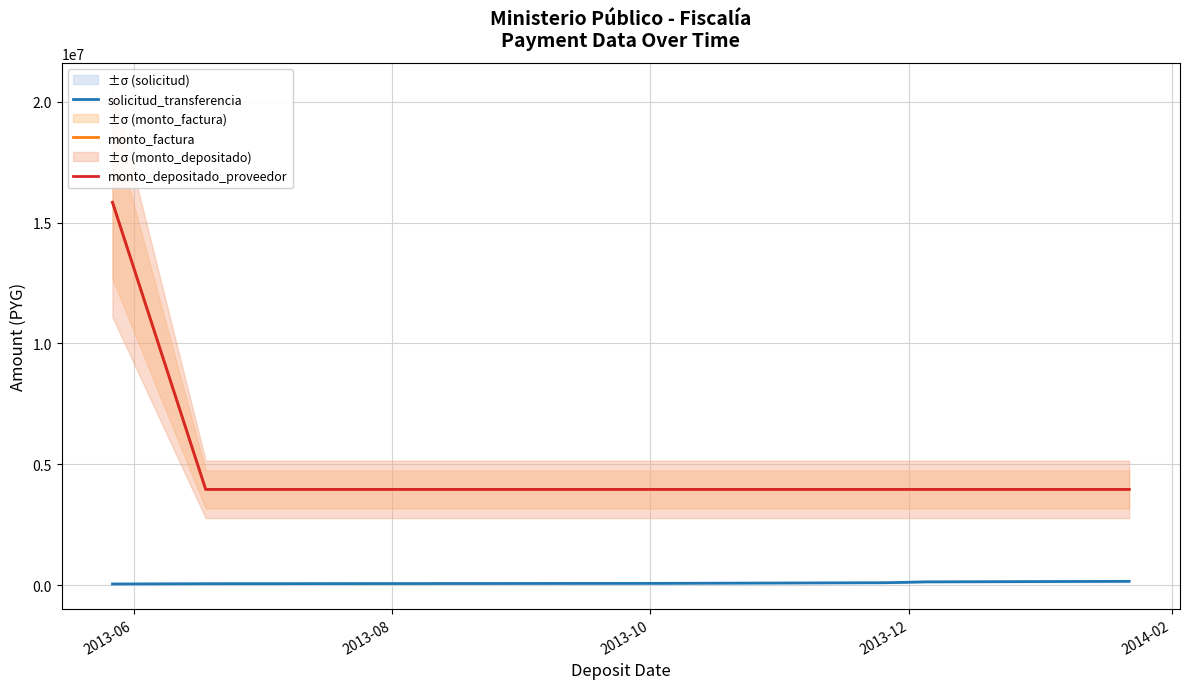

Reading left to right, what are all the values shown in this chart?

solicitud_transferencia: 45779	57710	70955	98436	98436	108619	126000	133739	155319
monto_factura: 15840000	3960000	3960000	3960000	3960000	3960000	3960000	3960000	3960000
monto_depositado_proveedor: 15840000	3960000	3960000	3960000	3960000	3960000	3960000	3960000	3960000